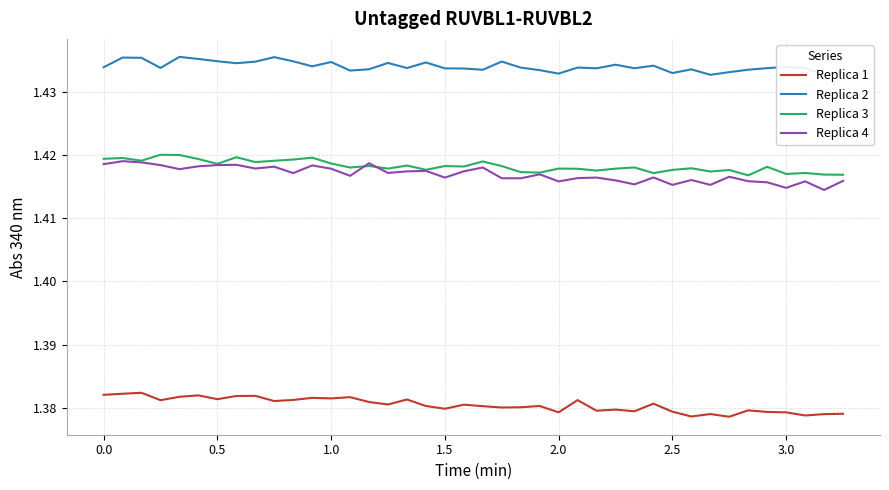

Does the chart have visible grid lines?

Yes